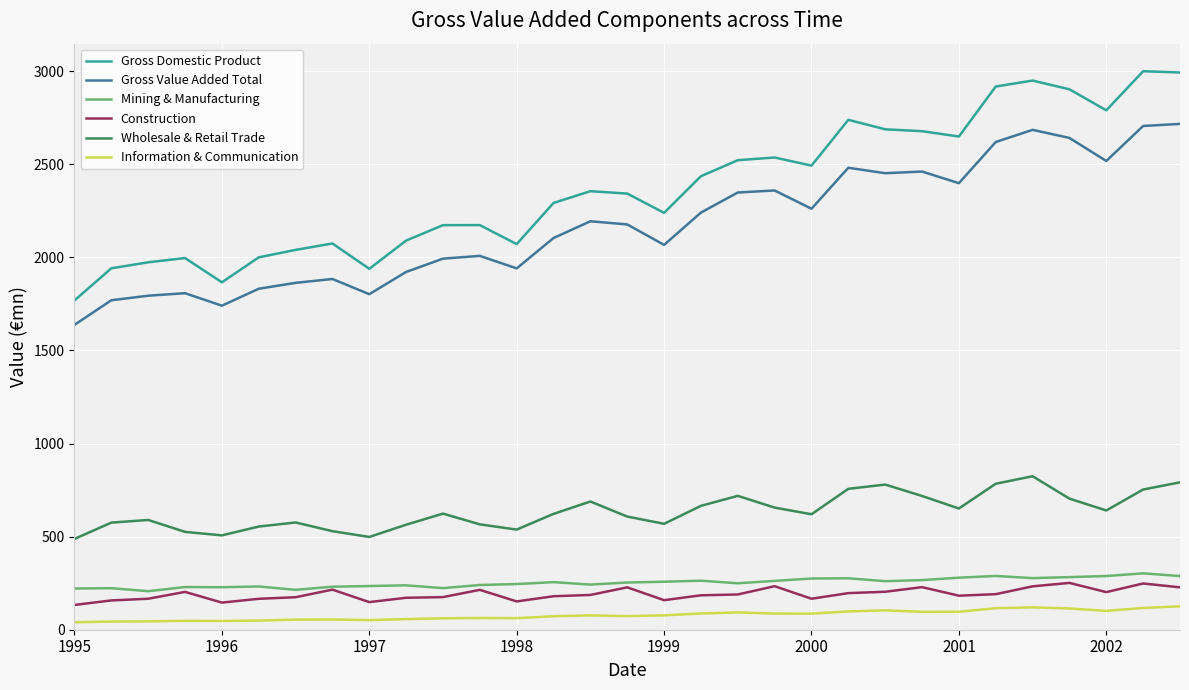

Which series has the largest range (max minus min)?

Gross Domestic Product